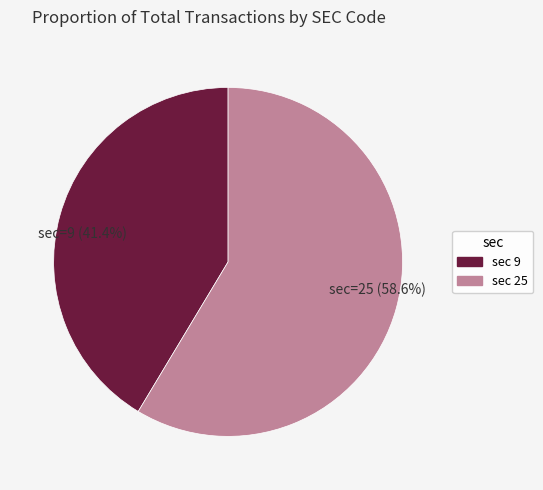

Between sec=25 (58.6%) and sec=9 (41.4%), which is larger?

sec=25 (58.6%)